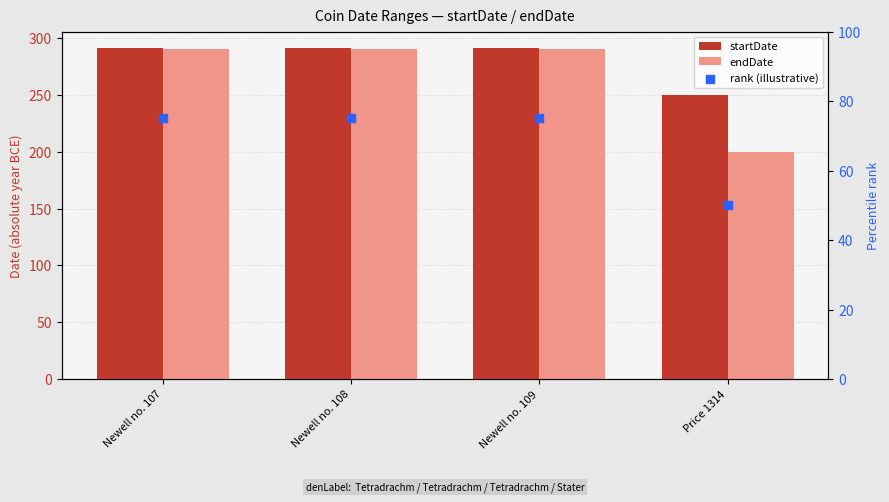

Is the value of endDate at Newell no. 108 greater than the value of rank (illustrative) at Newell no. 108?

Yes